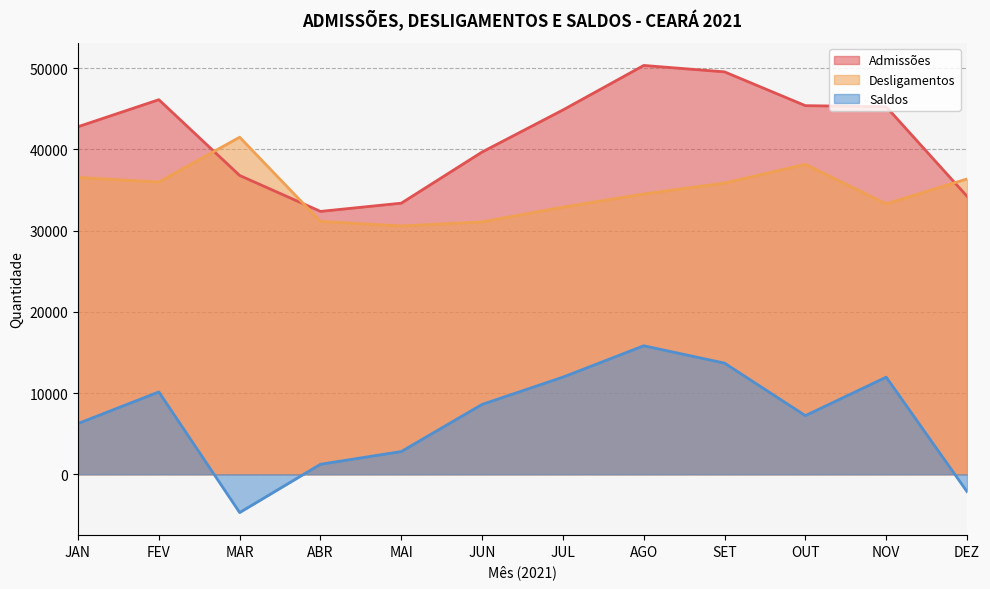

What is the maximum value shown in the chart?

50319